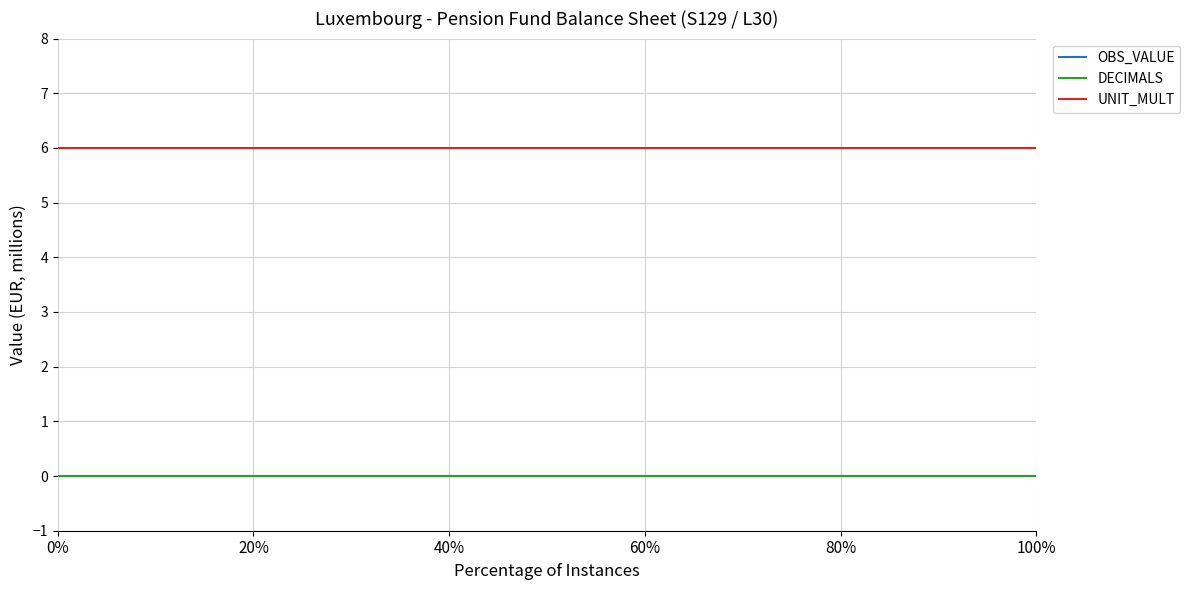

Does the chart have visible grid lines?

Yes